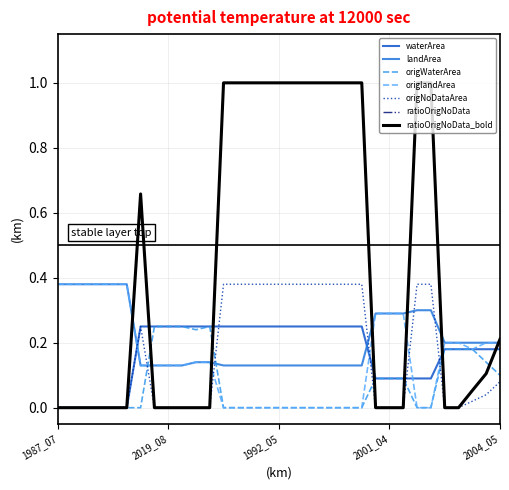

What is the label of the 33rd point from the left?

2004_05